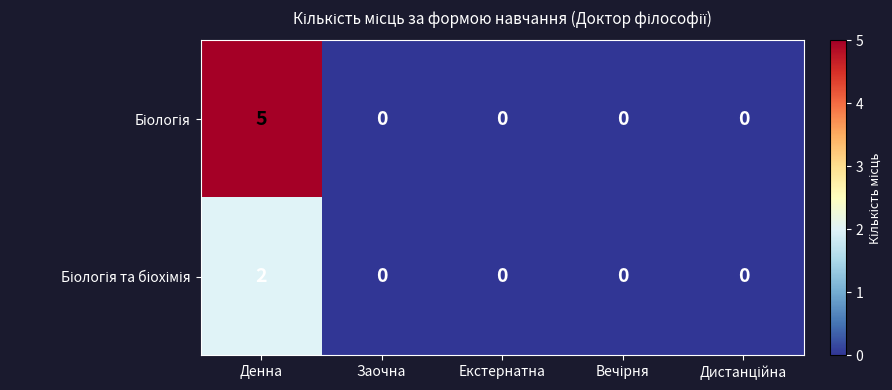

At how many categories does at least one series exceed 1?

1